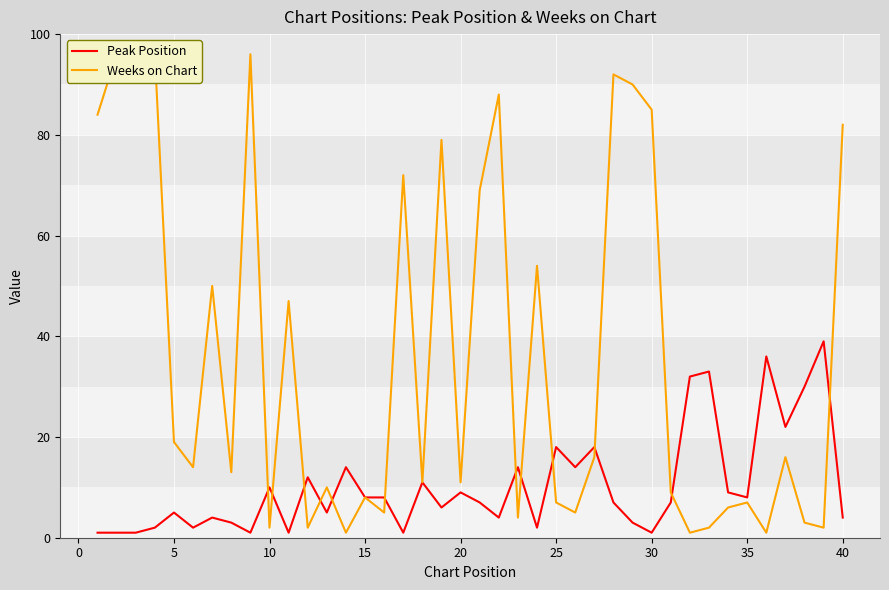

Does the chart display data point markers on the line(s)?

No